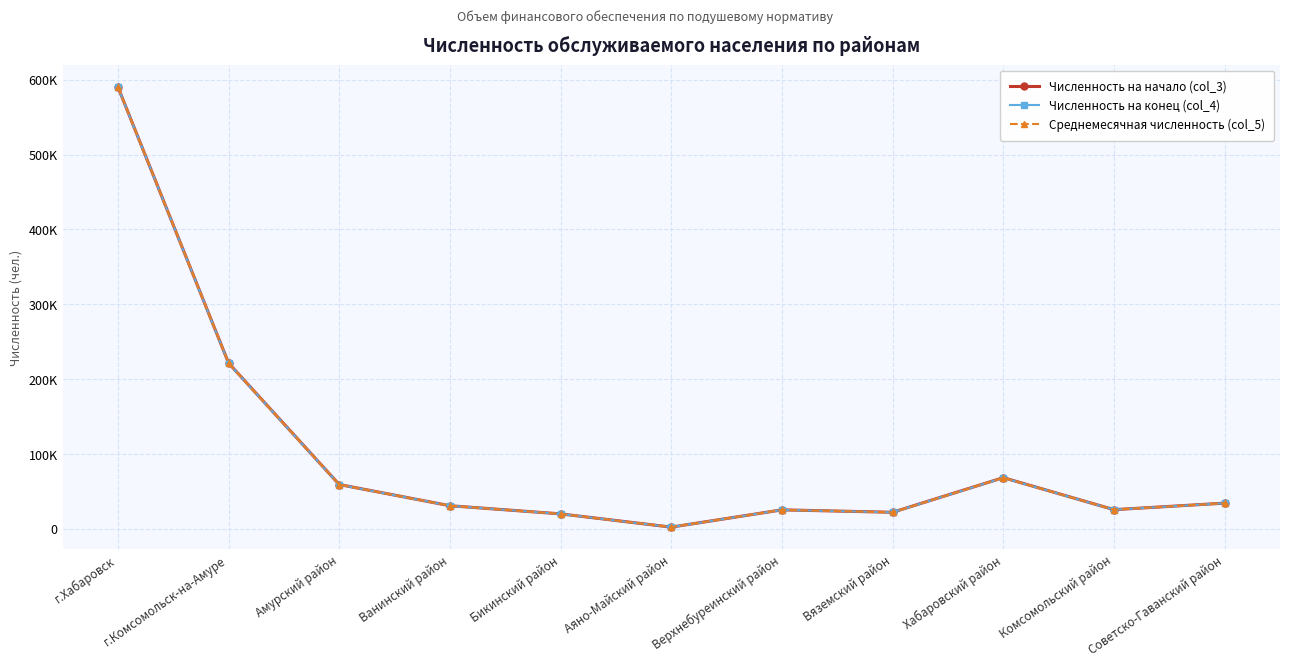

What is the average value of the Среднемесячная численность (col_5) series?

99905